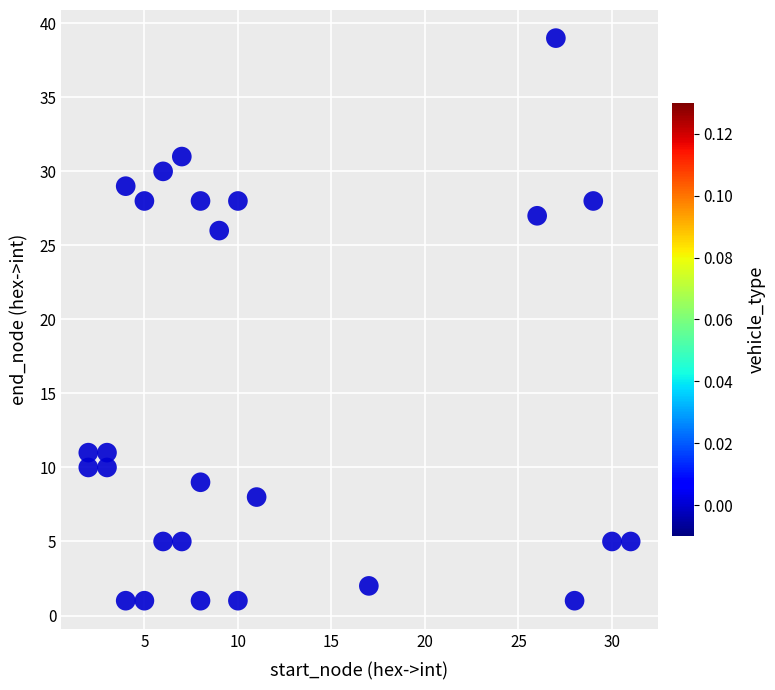

What Y value in the scatter plot is closest to 20?

26